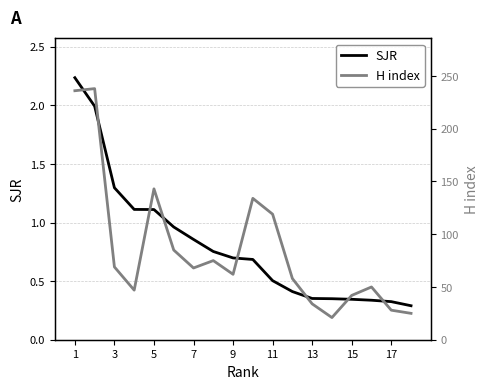

True or false: SJR has more than 0 points higher than both neighbors.

False